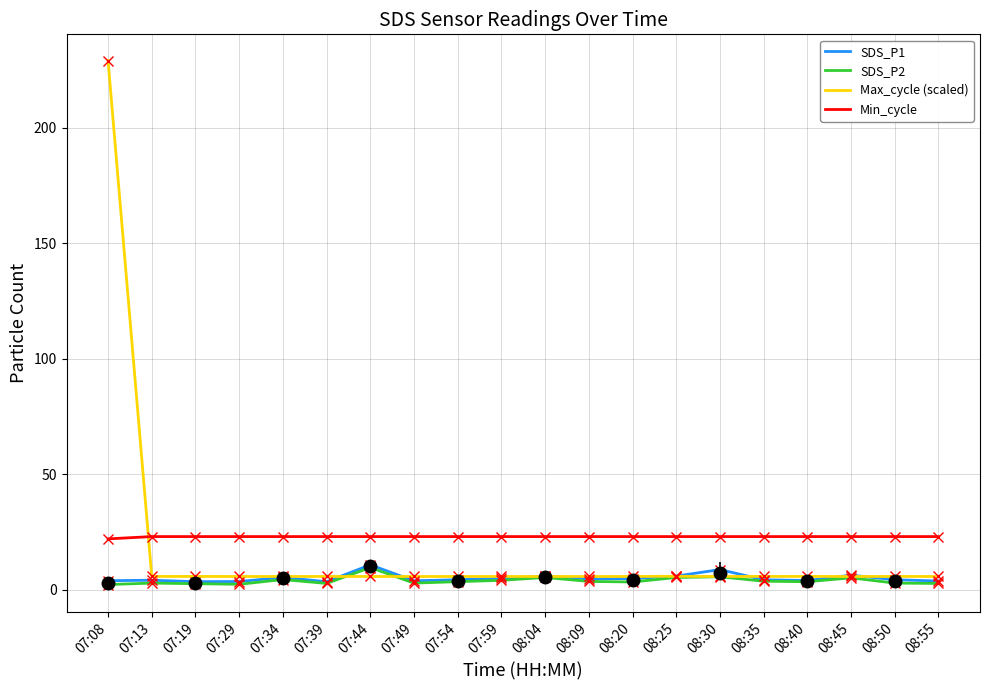

Reading right to left, extract all data points from this chart.

SDS_P1: 3.8	4.3	6.3	4.0	4.3	8.7	5.9	4.8	4.7	5.9	4.9	4.3	3.9	10.8	3.5	5.3	3.5	3.5	4.1	3.9
SDS_P2: 2.7	2.9	5.1	3.5	3.7	5.6	5.3	3.3	3.6	5.3	4.0	3.5	2.9	9.6	2.7	4.4	2.3	2.6	2.9	2.2
Max_cycle (scaled): 5.7	5.7	5.7	5.7	5.7	5.7	5.8	5.7	5.7	5.7	5.7	5.7	5.7	5.7	5.7	5.7	5.7	5.7	5.7	229.2
Min_cycle: 23.0	23.0	23.0	23.0	23.0	23.0	23.0	23.0	23.0	23.0	23.0	23.0	23.0	23.0	23.0	23.0	23.0	23.0	23.0	22.0